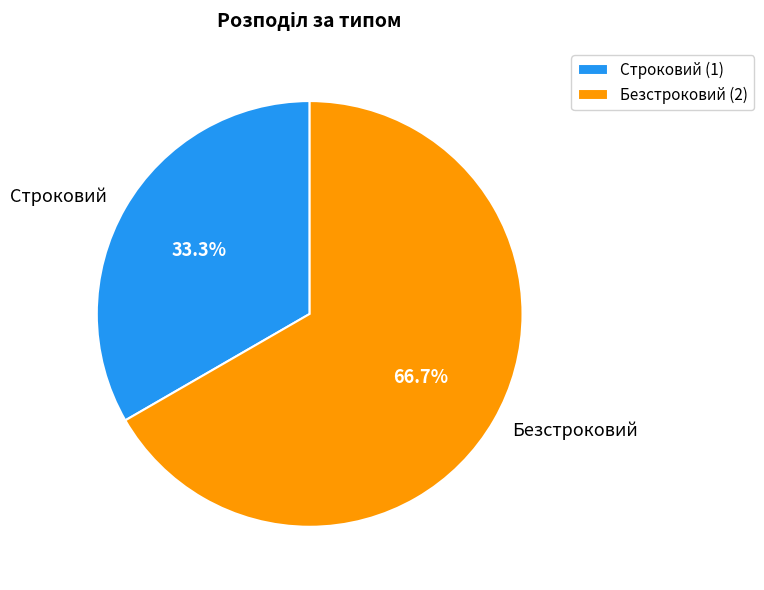

Which category accounts for the majority?

Безстроковий